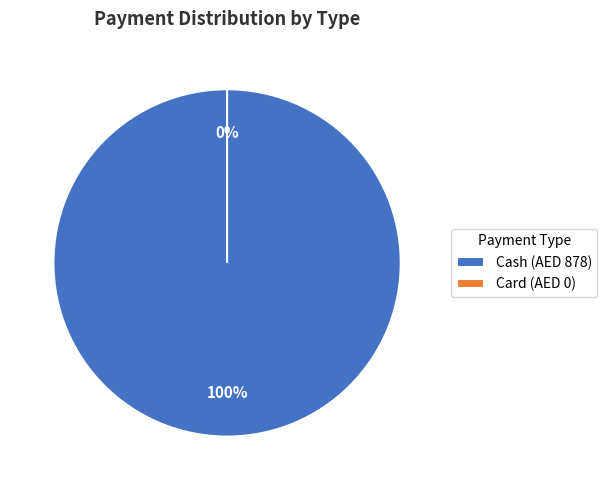

To the nearest percent, what is the combined percentage of YDL-2242379 and YDL-2242380?

12%